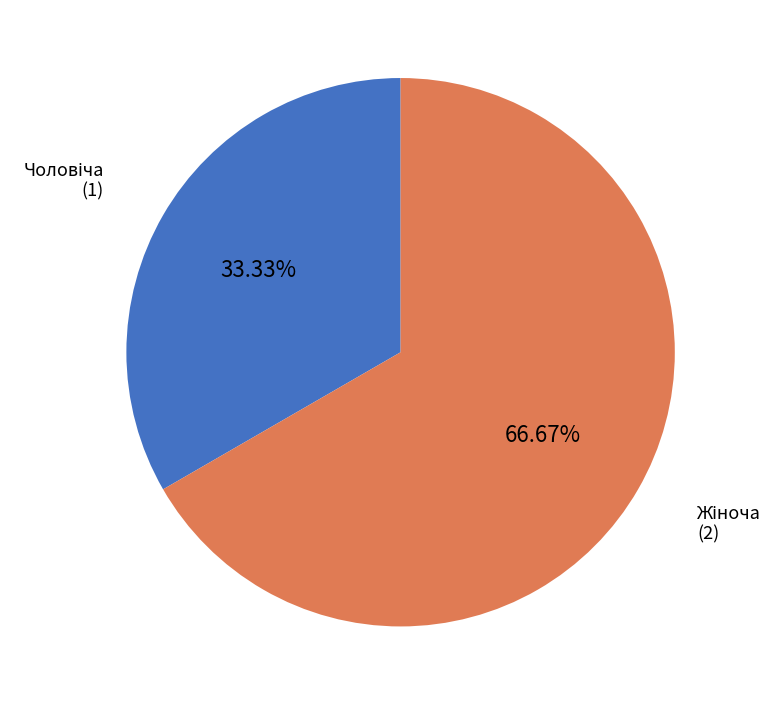

Does any single category account for the majority?

Yes